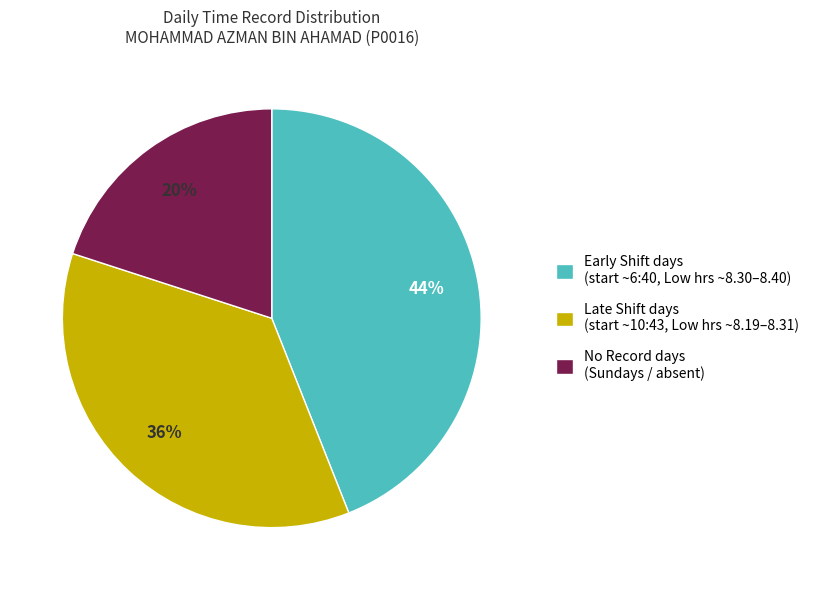

Do Early Shift days (start ~6:40, Low hrs ~8.30–8.40) and Late Shift days (start ~10:43, Low hrs ~8.19–8.31) together represent more than half of the pie?

Yes